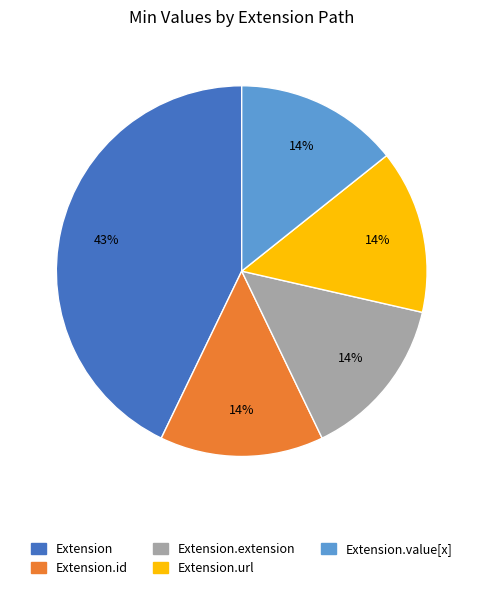

What is the largest slice in the pie chart?

Extension